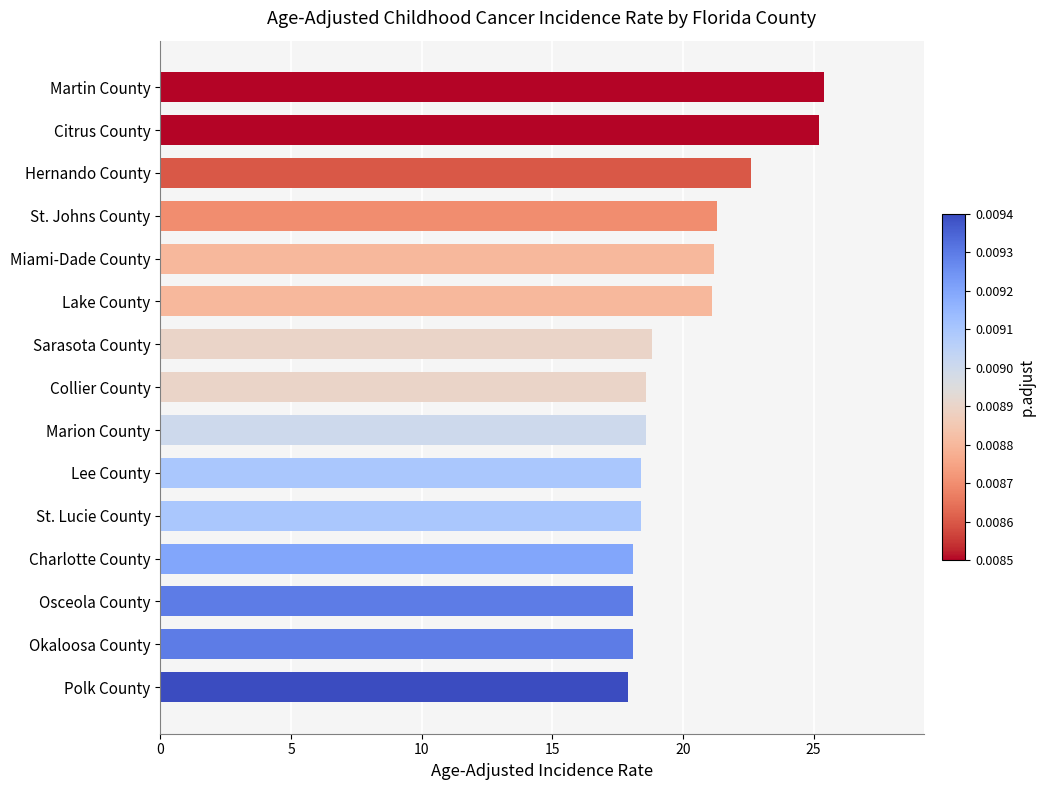

What is the minimum value shown in the chart?

17.9